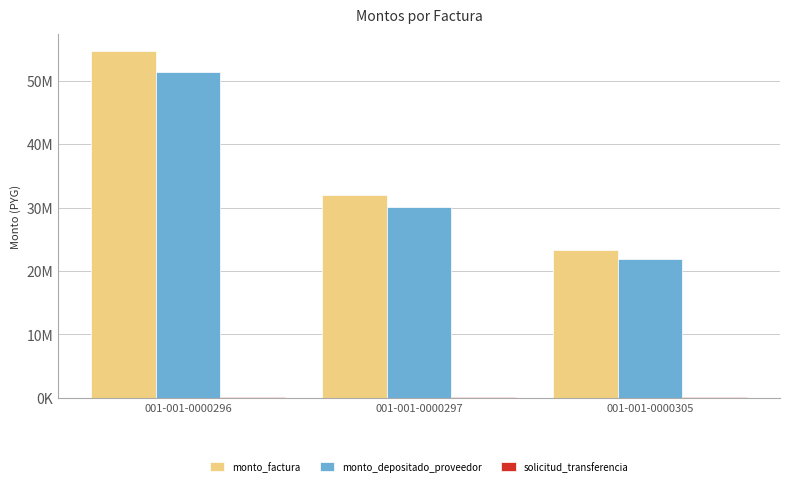

Where does the monto_depositado_proveedor series first go above 30035787?

001-001-0000296